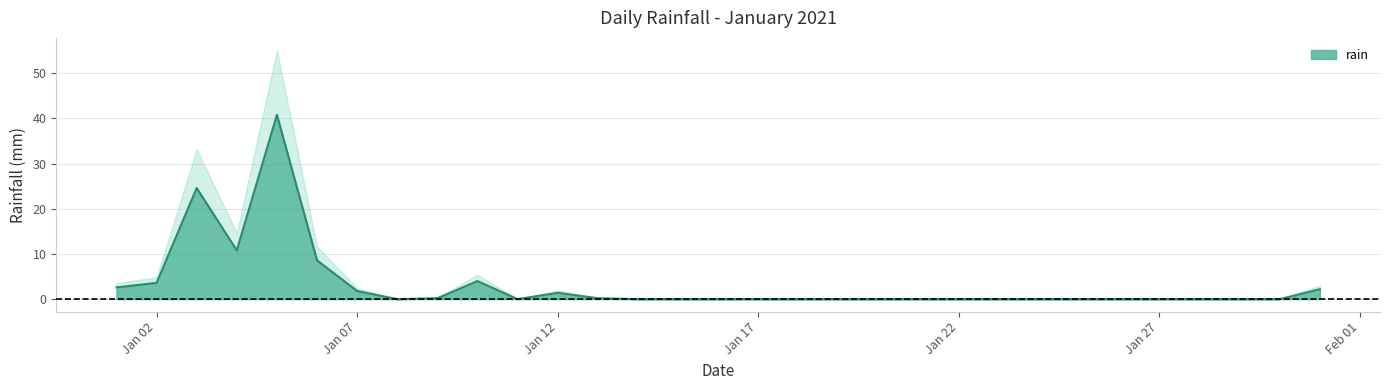

What is the approximate value at 2021-01-10?

4.0